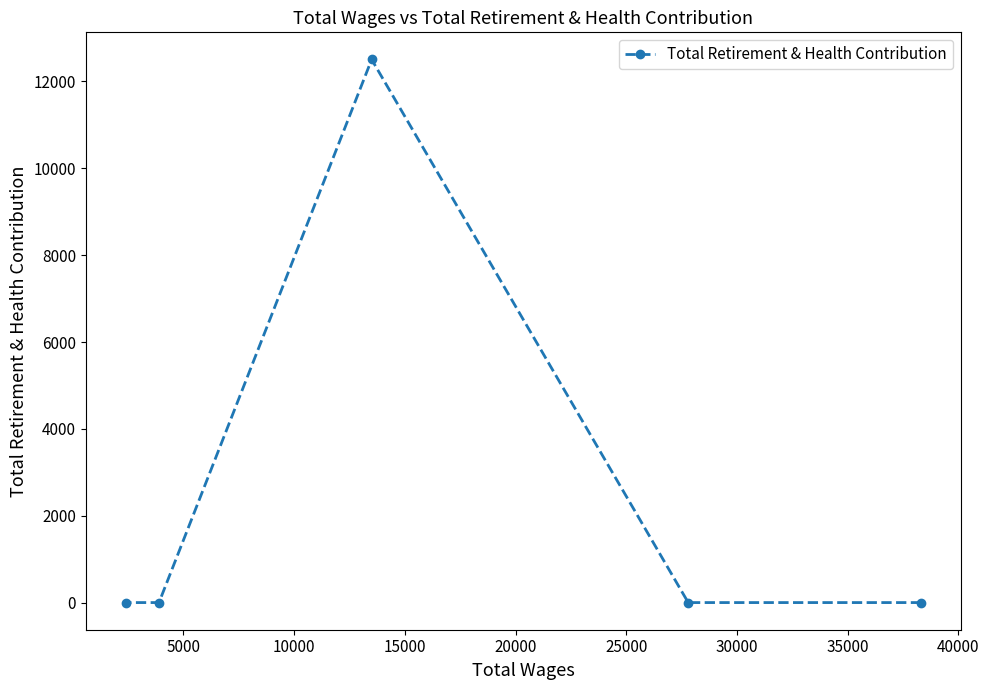

What is the average value?

2501